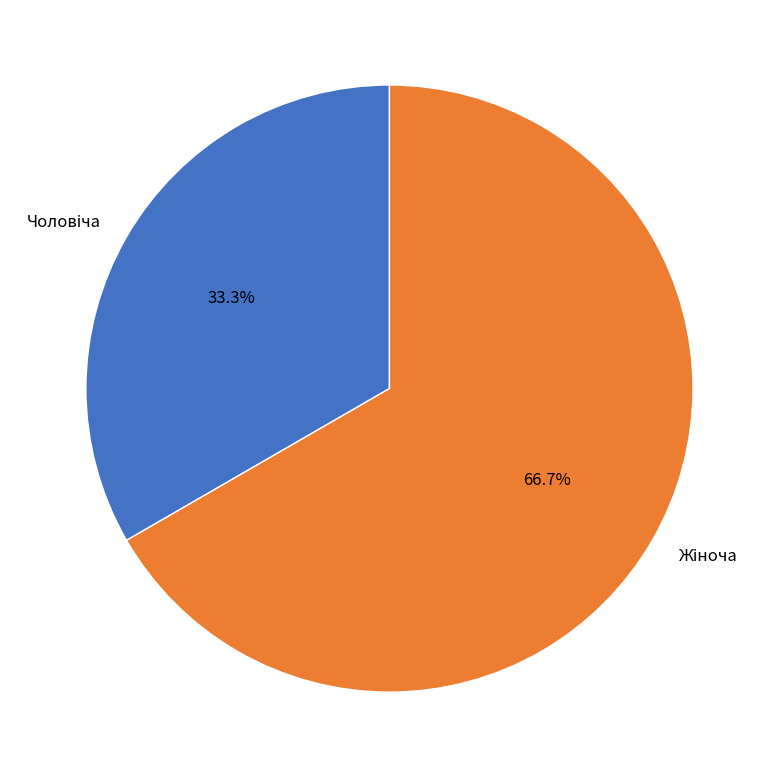

Does any single category account for the majority?

Yes